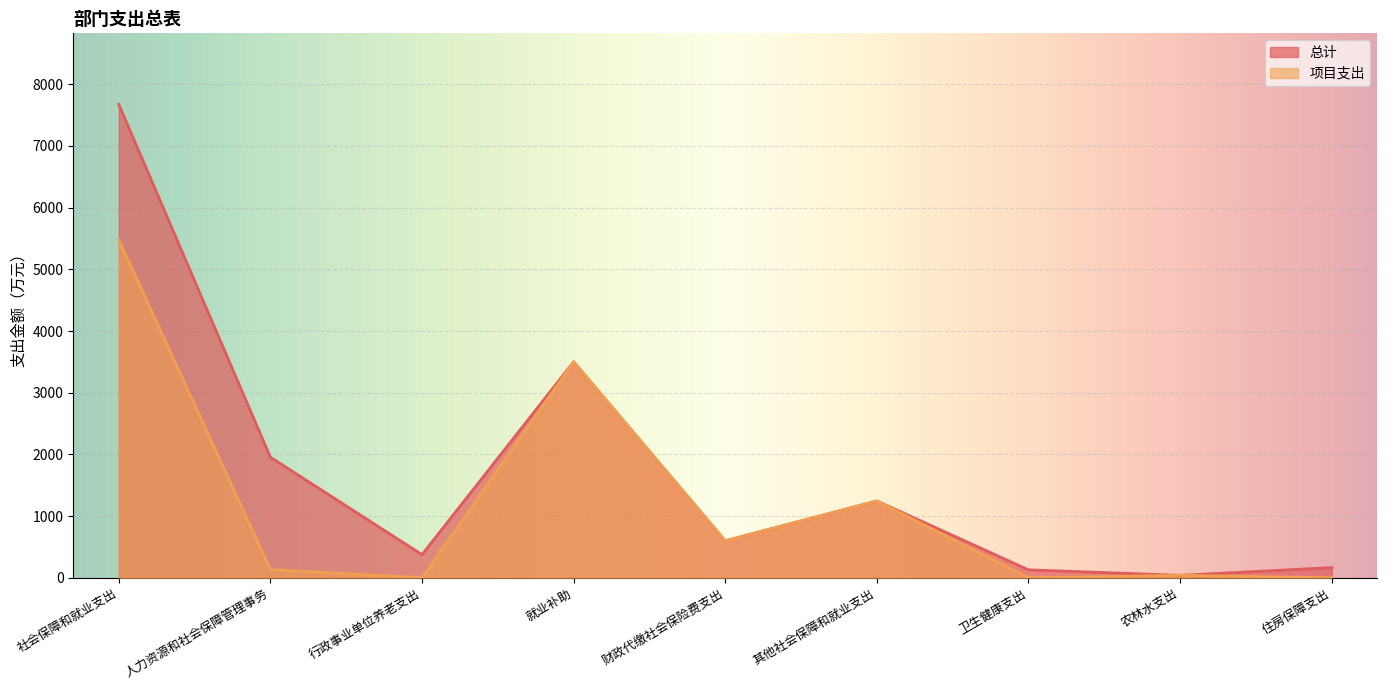

In 总计, how many points are lower than both neighbors (excluding endpoints)?

3